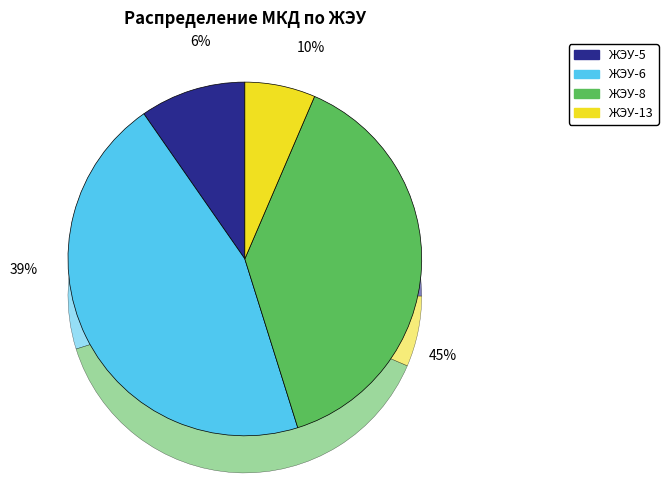

To the nearest percent, what portion does ЖЭУ-5 represent?

10%